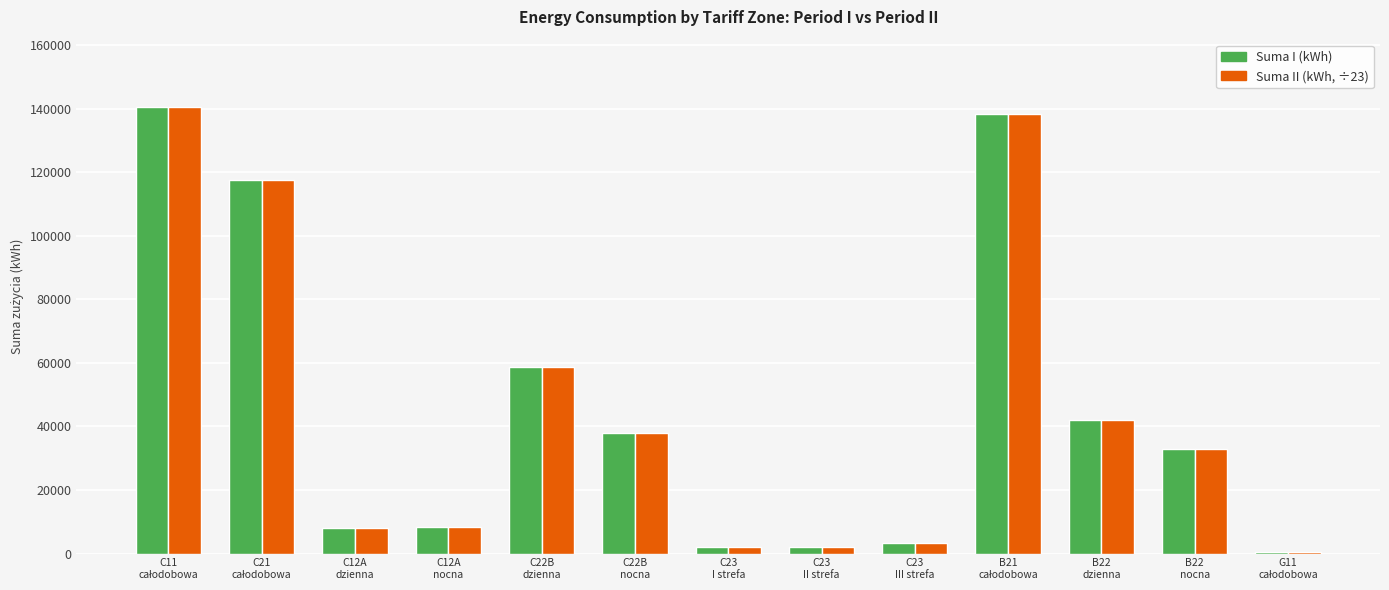

What is the sum of all Suma I (kWh) values?

592290.0